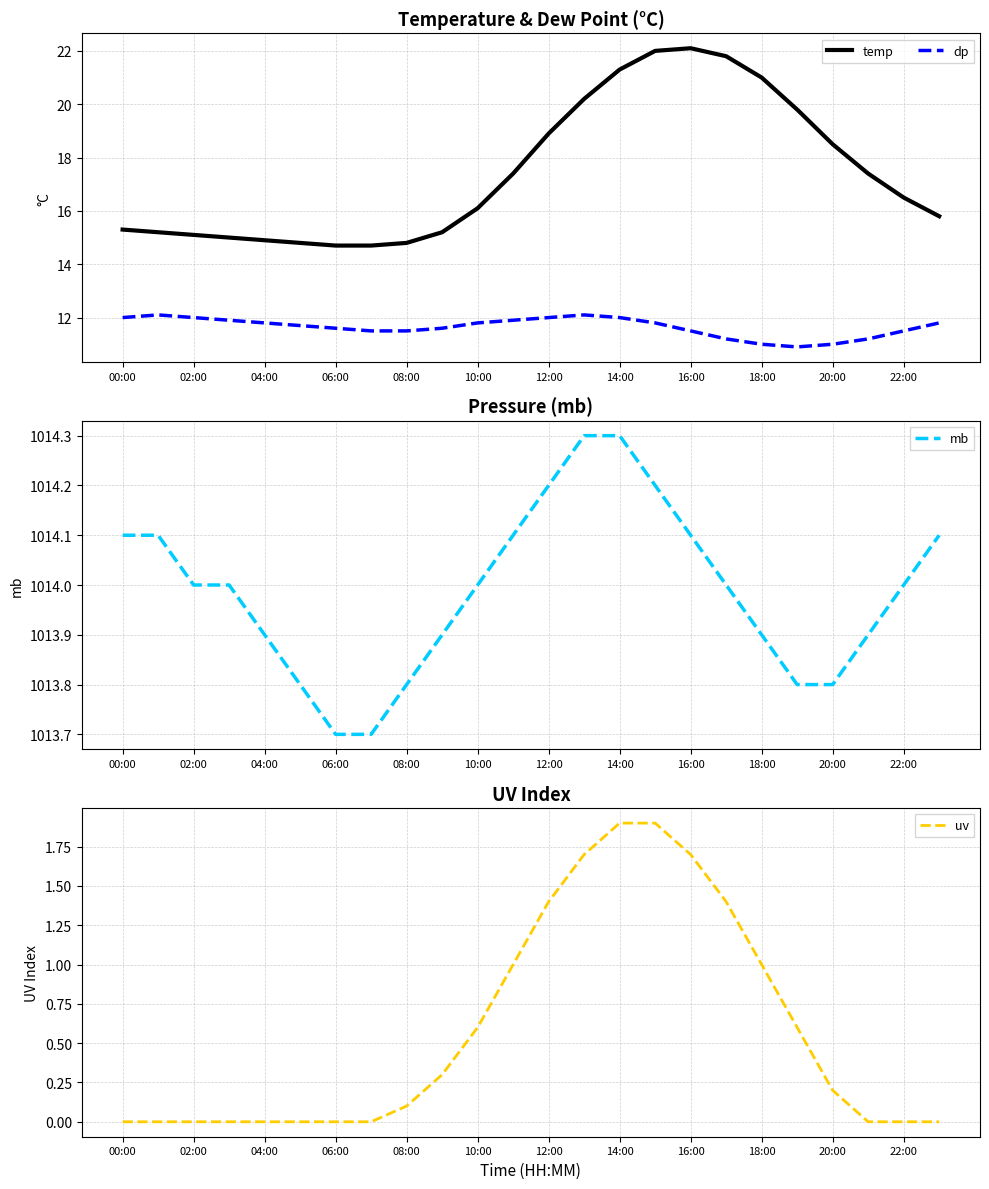

In dp, how many points are higher than both neighbors (excluding endpoints)?

2